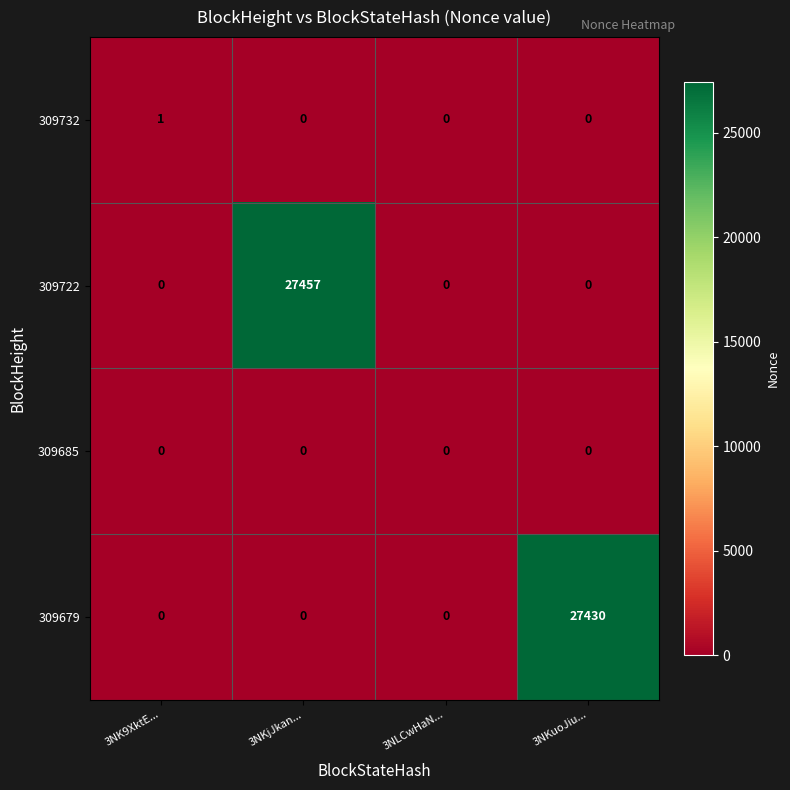

Between 3NK9XktE... and 3NKjJkan..., which series saw the biggest shift?

309722